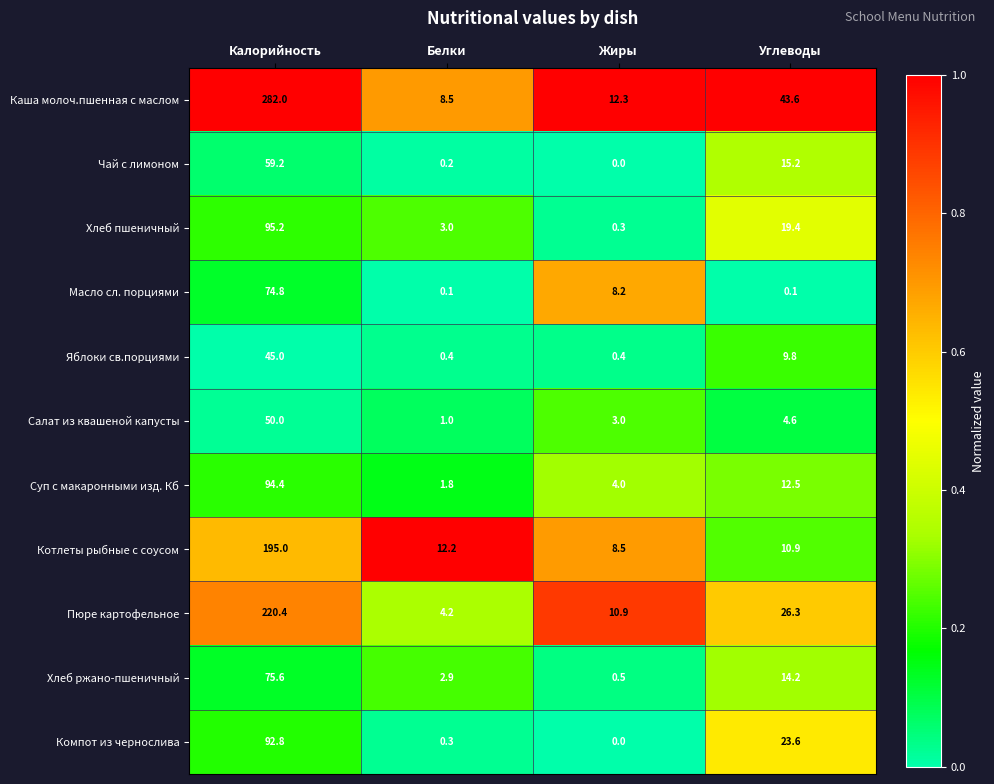

Rank the series by their maximum value, from lowest to highest.

Яблоки св.порциями, Салат из квашеной капусты, Чай с лимоном, Масло сл. порциями, Хлеб ржано-пшеничный, Компот из чернослива, Суп с макаронными изд. Кб, Хлеб пшеничный, Котлеты рыбные с соусом, Пюре картофельное, Каша молоч.пшенная с маслом